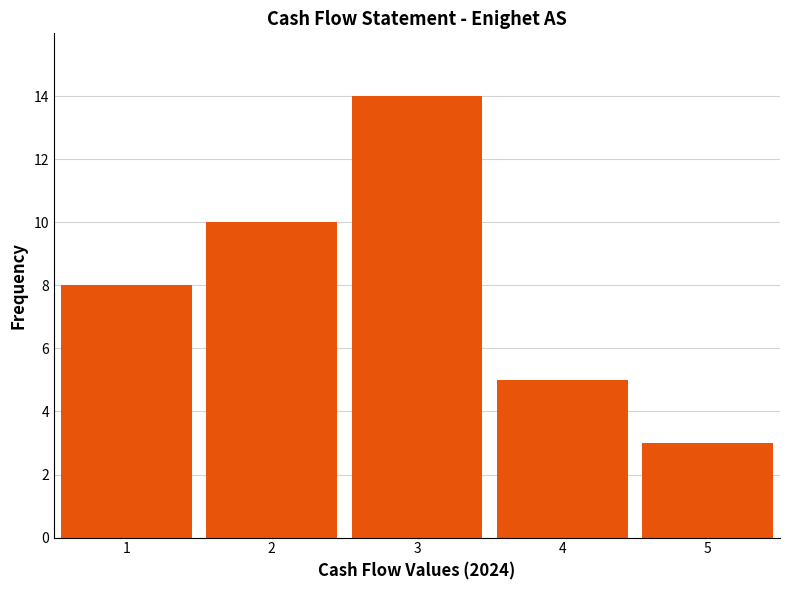

Reading left to right, transcribe all the data shown in this chart.

1=8	2=10	3=14	4=5	5=3